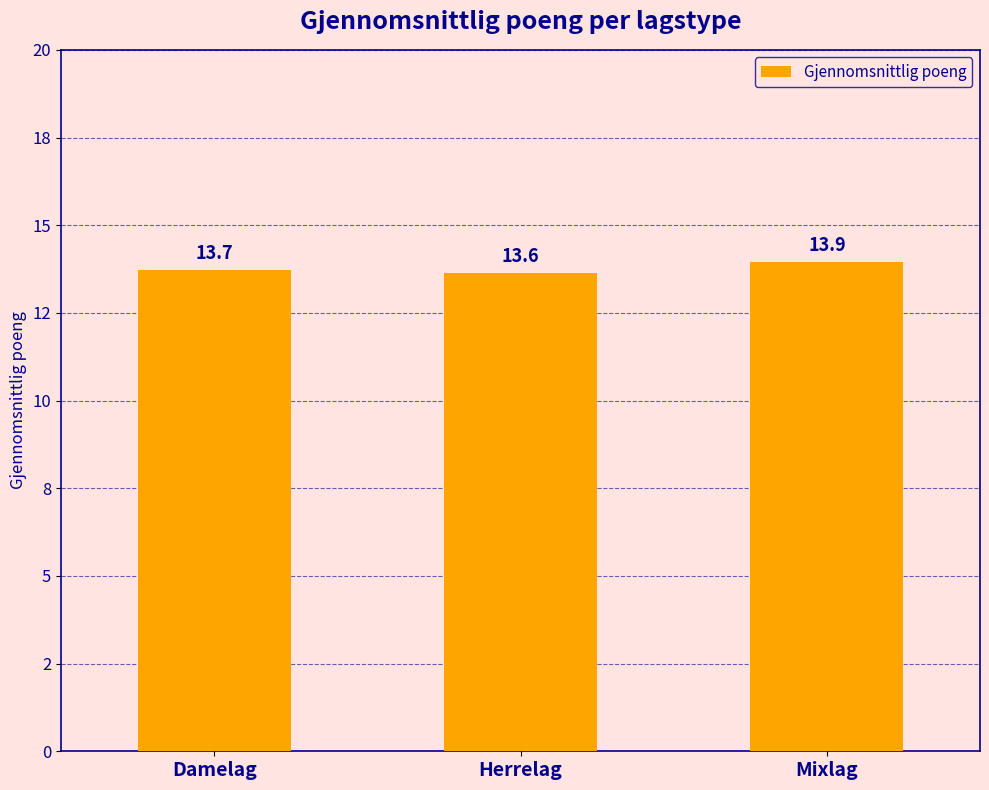

Reading right to left, list all the values displayed in this chart.

13.9	13.6	13.7